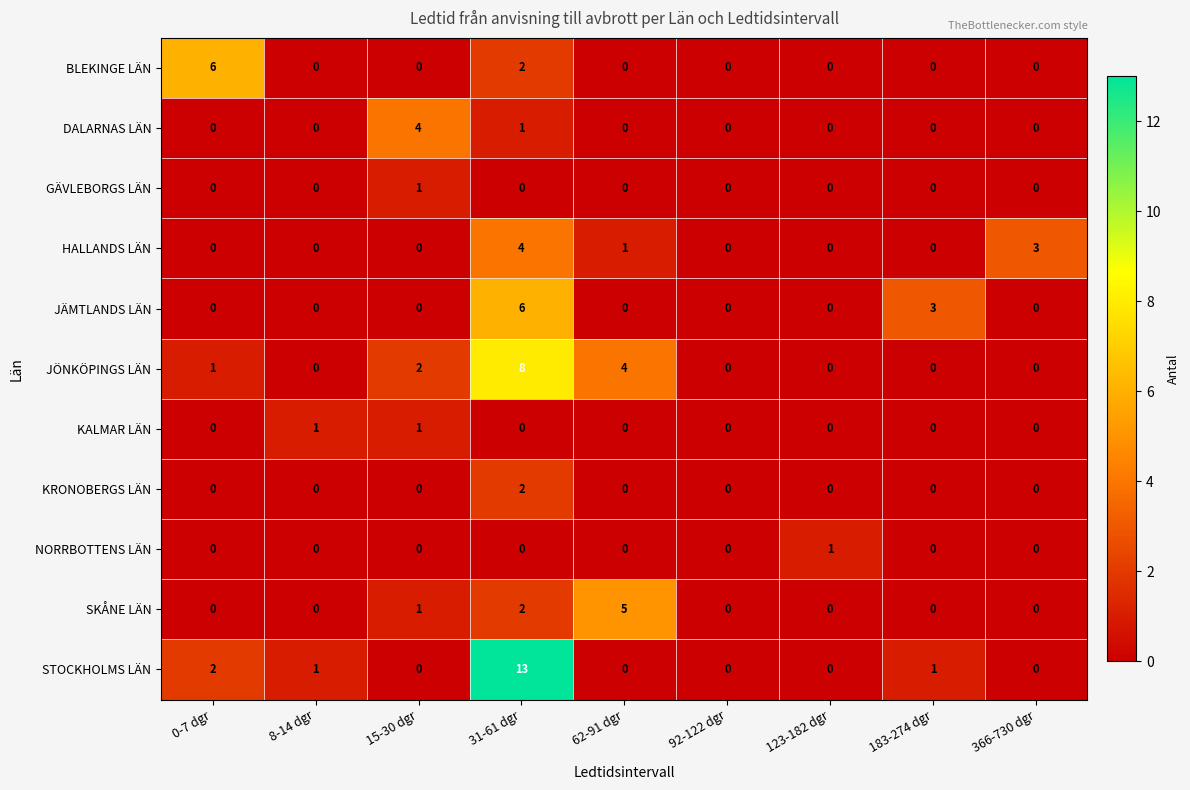

What is the total value across all series at 62-91 dgr?

10